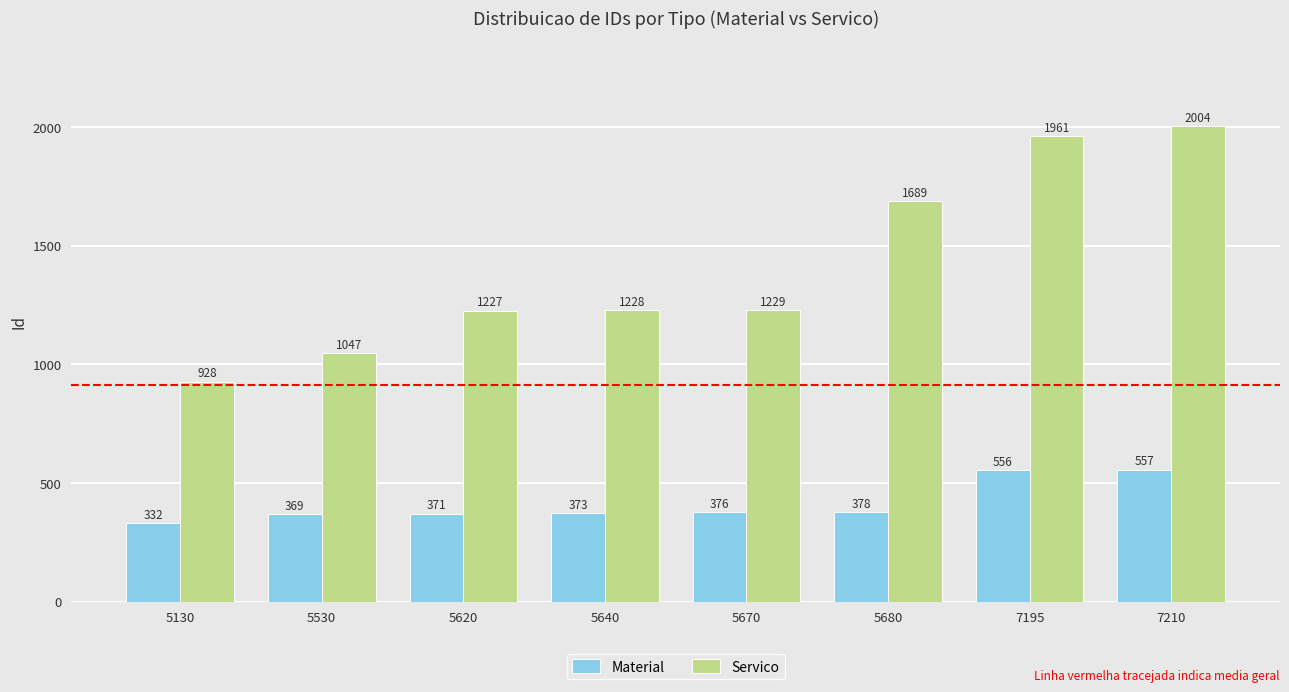

Is the value of Servico at 5620 greater than the value of Material at 5620?

Yes